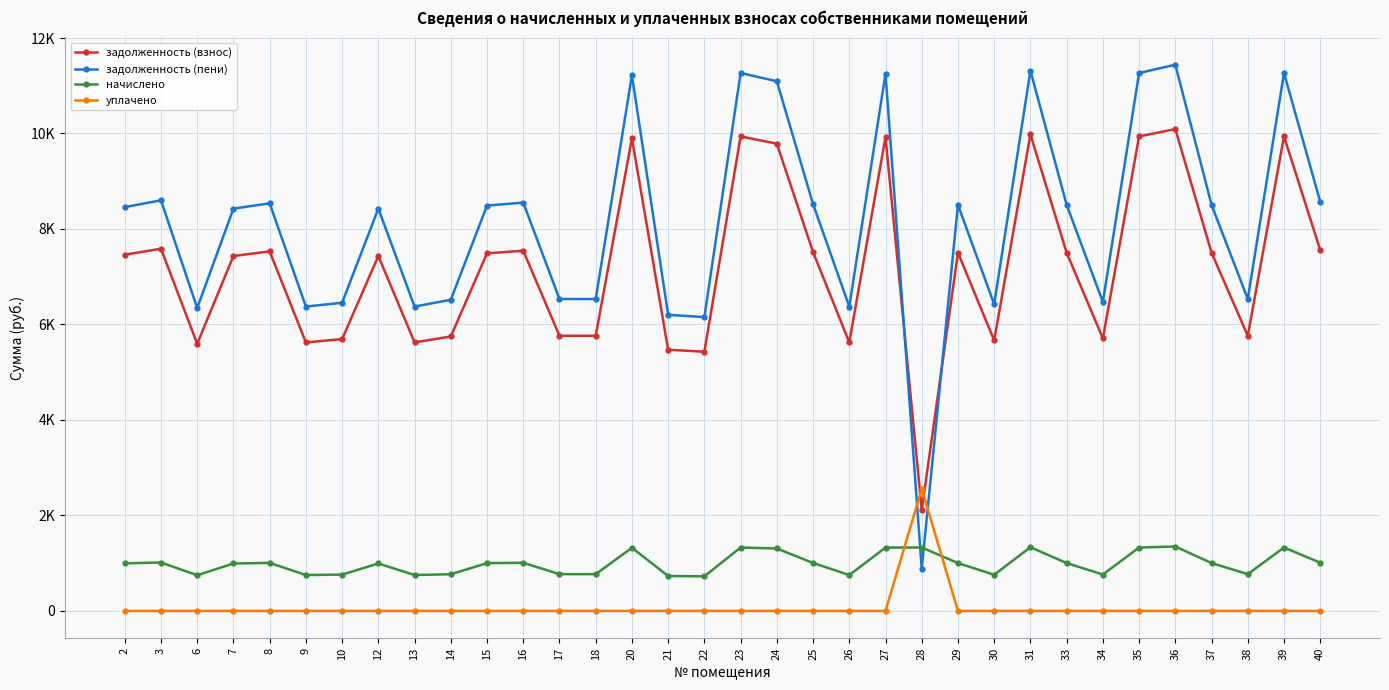

What are all the series names shown in the legend?

задолженность (взнос), задолженность (пени), начислено, уплачено